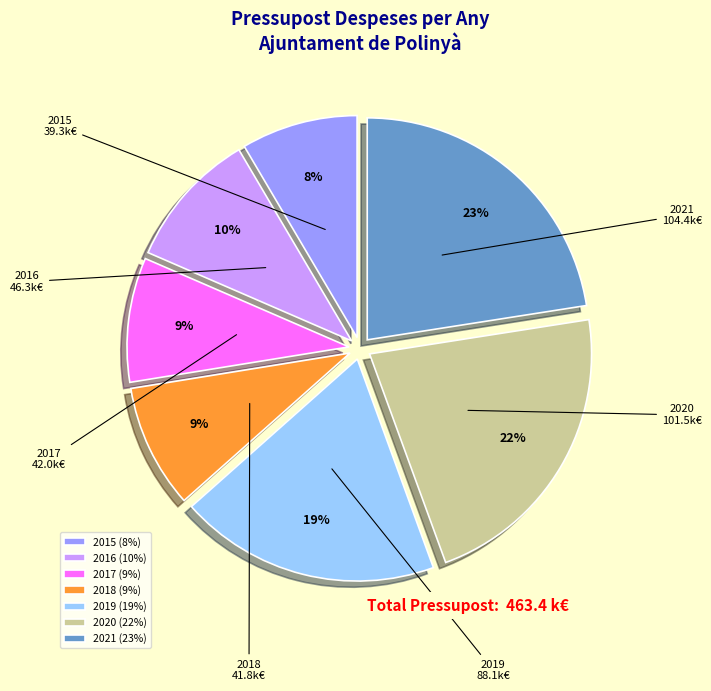

Do 2016 (10%) and 2017 (9%) together represent more than half of the pie?

No